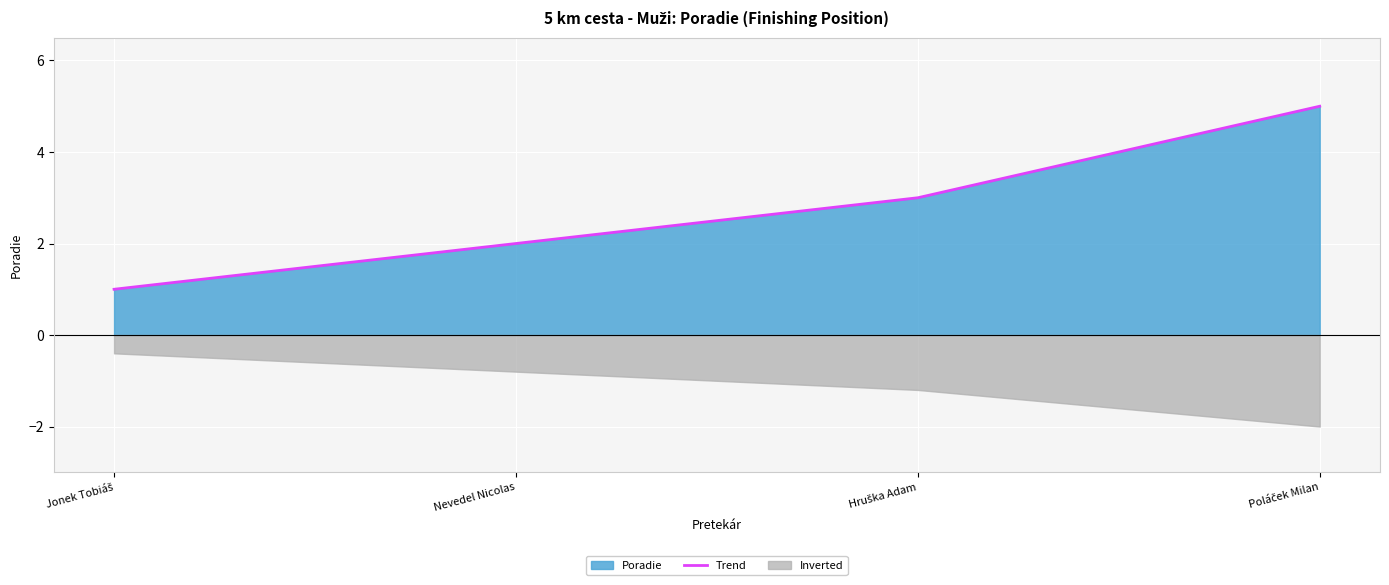

Reading left to right, extract all data points from this chart.

Jonek Tobiáš=1	Nevedel Nicolas=2	Hruška Adam=3	Poláček Milan=5